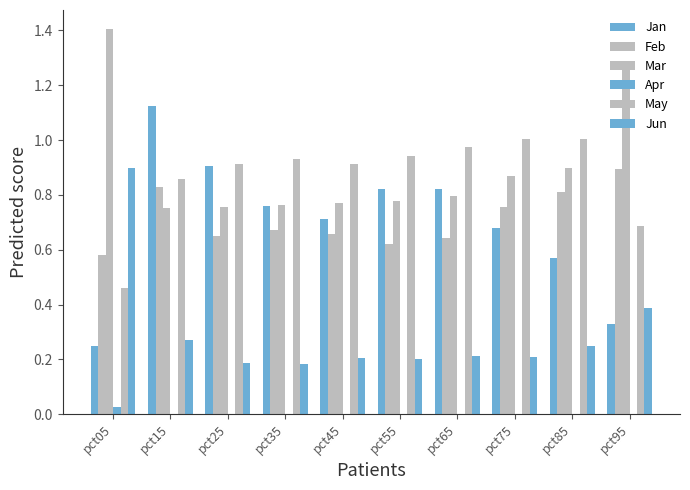

How many series are shown in this chart?

6